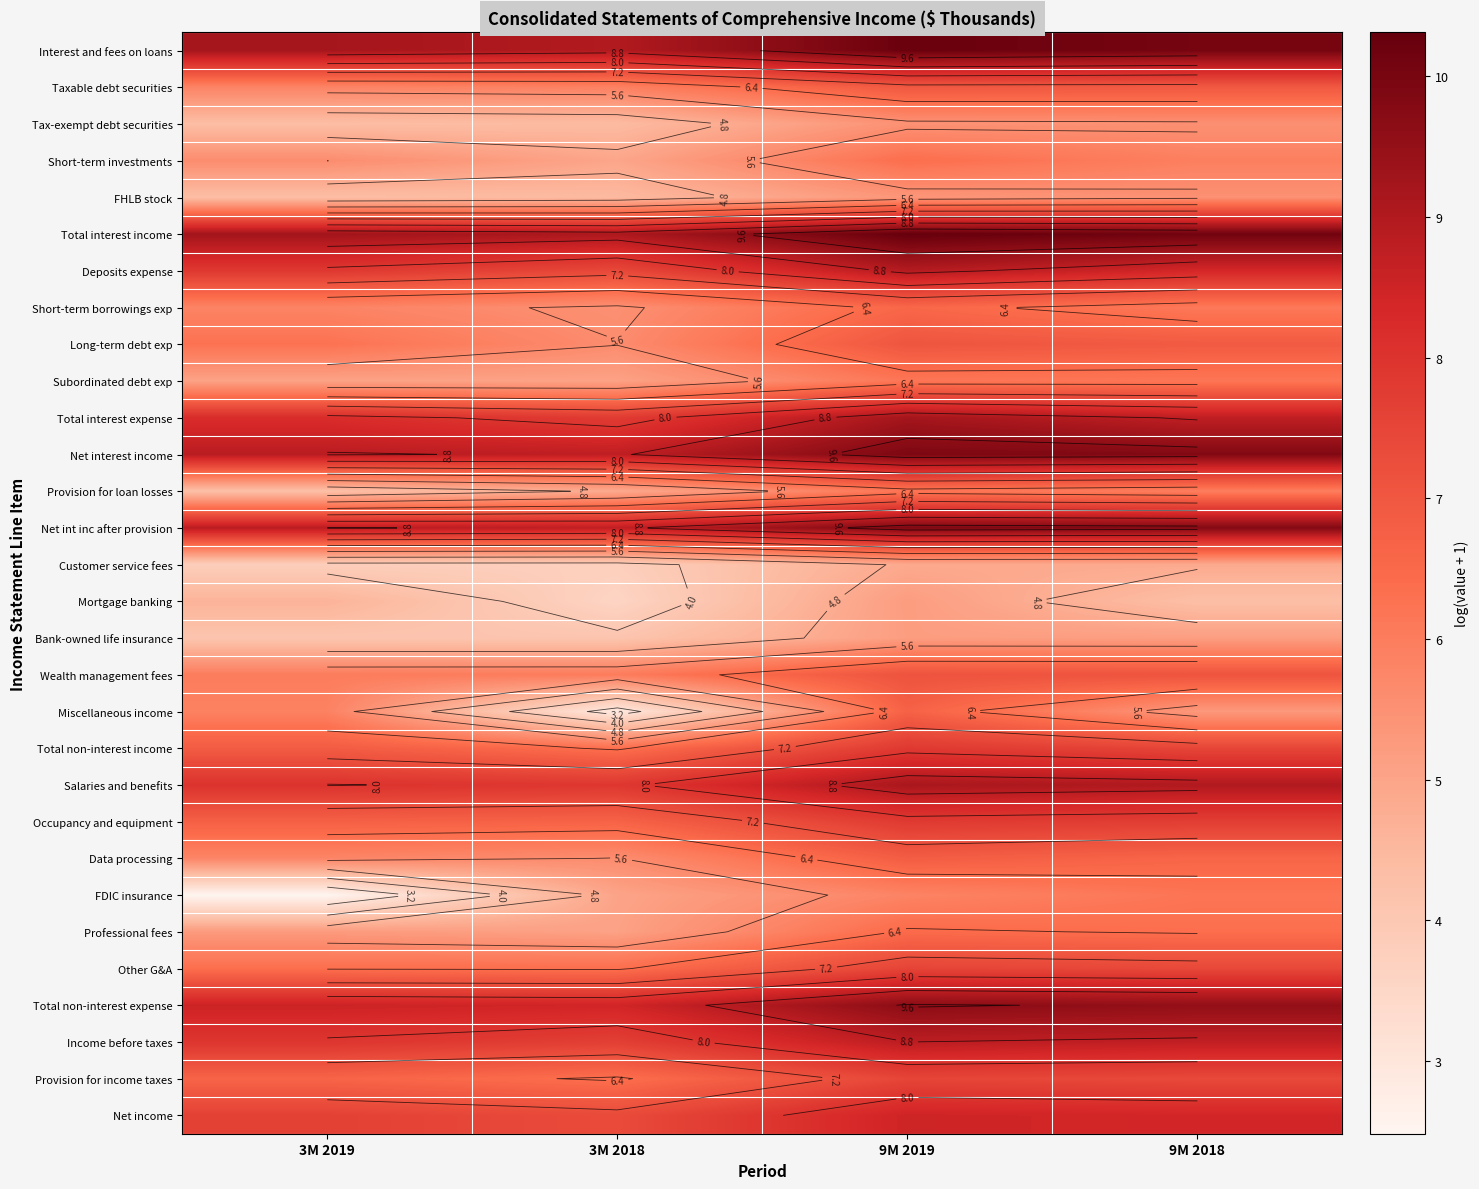

What is the smallest value displayed?

2.5